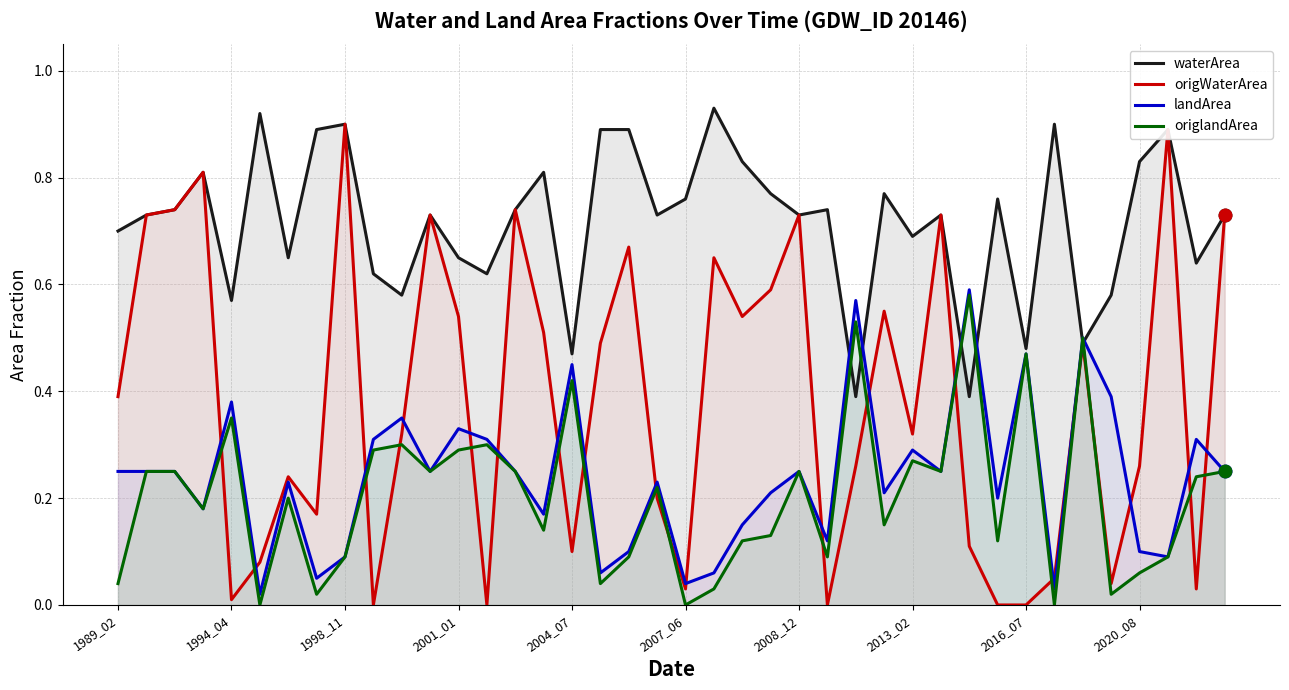

True or false: origWaterArea and landArea intersect in this chart.

True